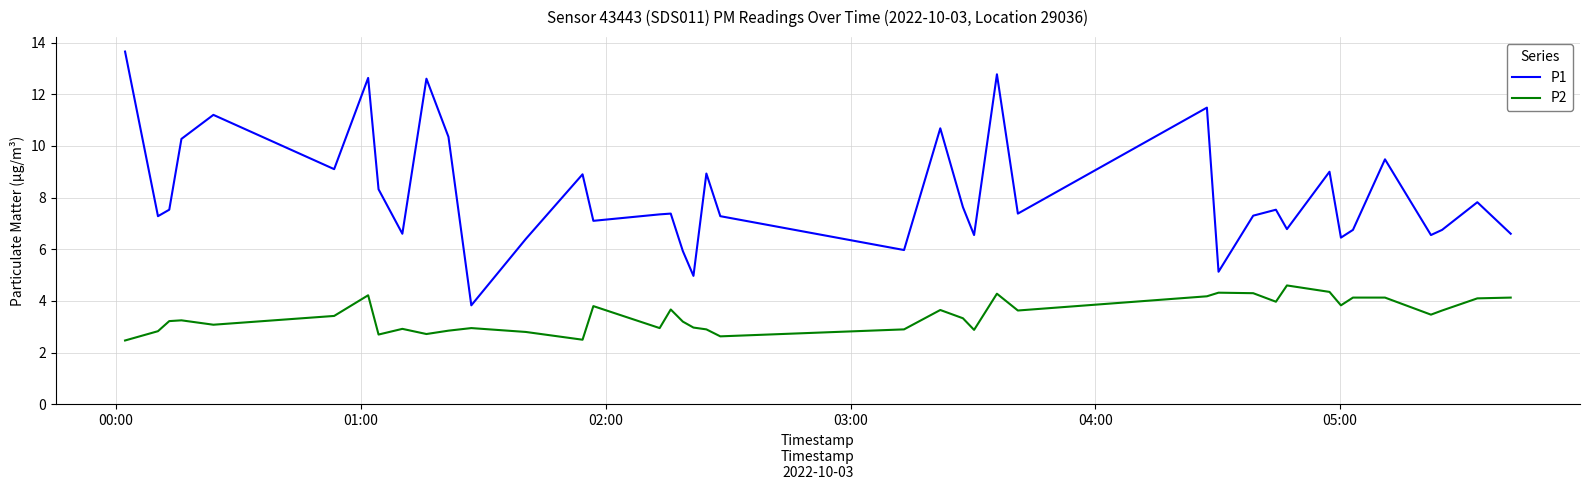

Which series has the largest range (max minus min)?

P1